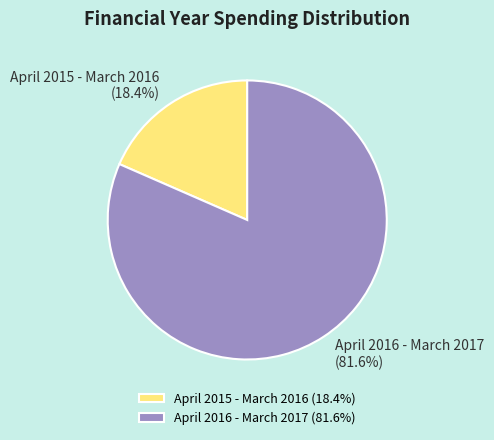

What is the largest slice in the pie chart?

April 2016 - March 2017